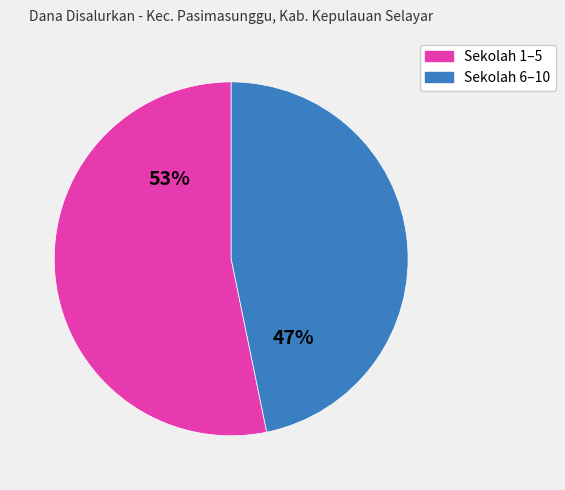

To the nearest percent, what is the difference between the largest and smallest slice percentages?

6%